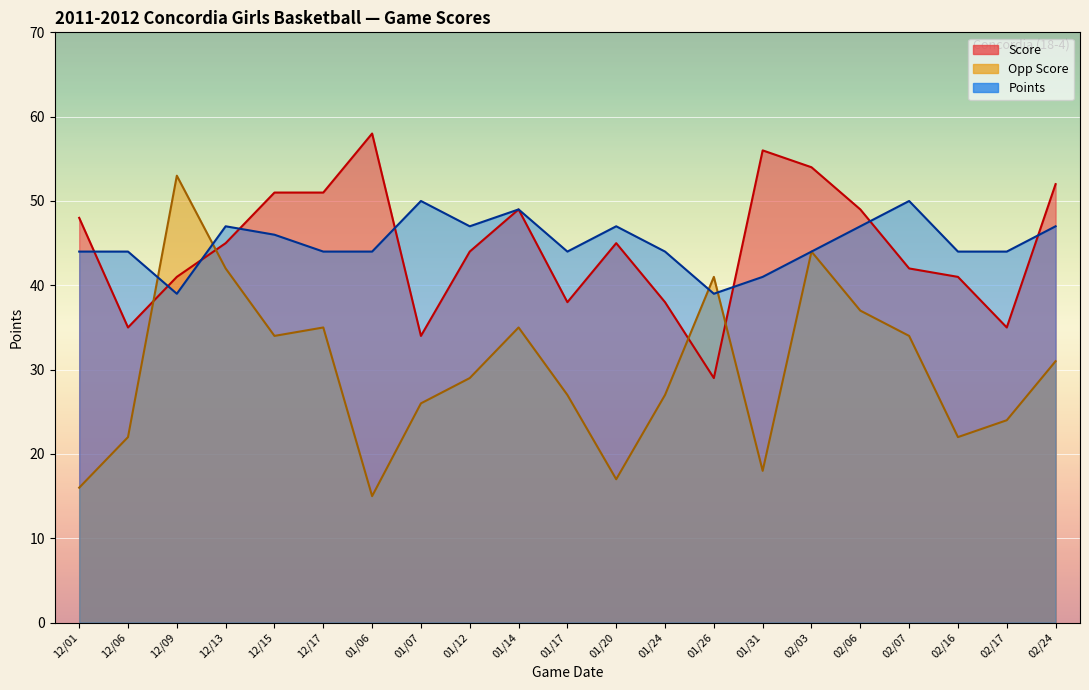

Where does the Opp Score series first go above 29?

12/09